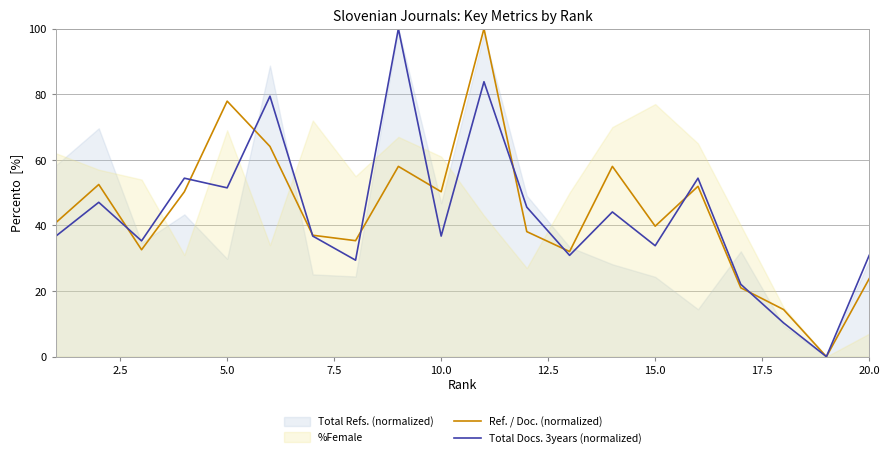

The value of Total Docs. 3years (normalized) at 10.0 is 36.8. True or false?

True